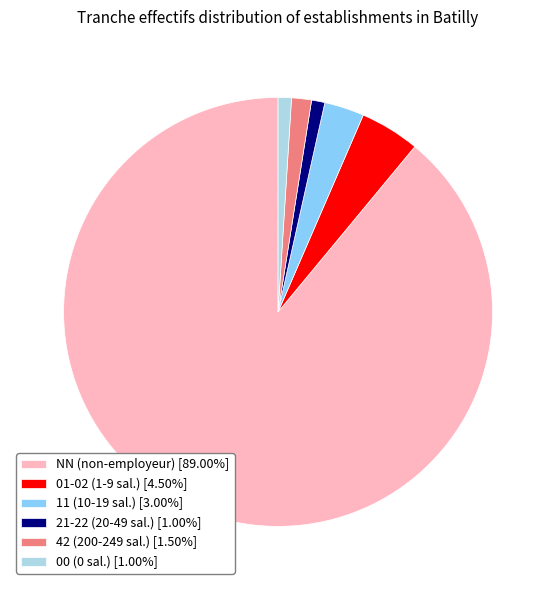

How many slices are in this pie chart?

6